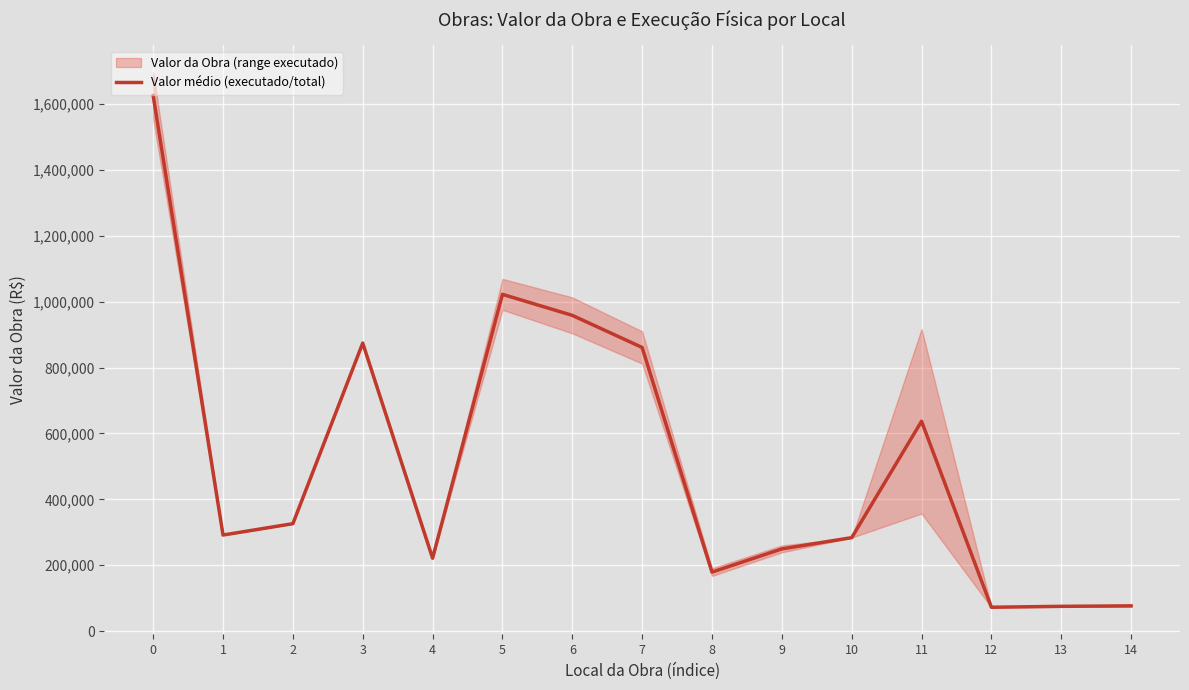

How many data points are less than 291737?

7